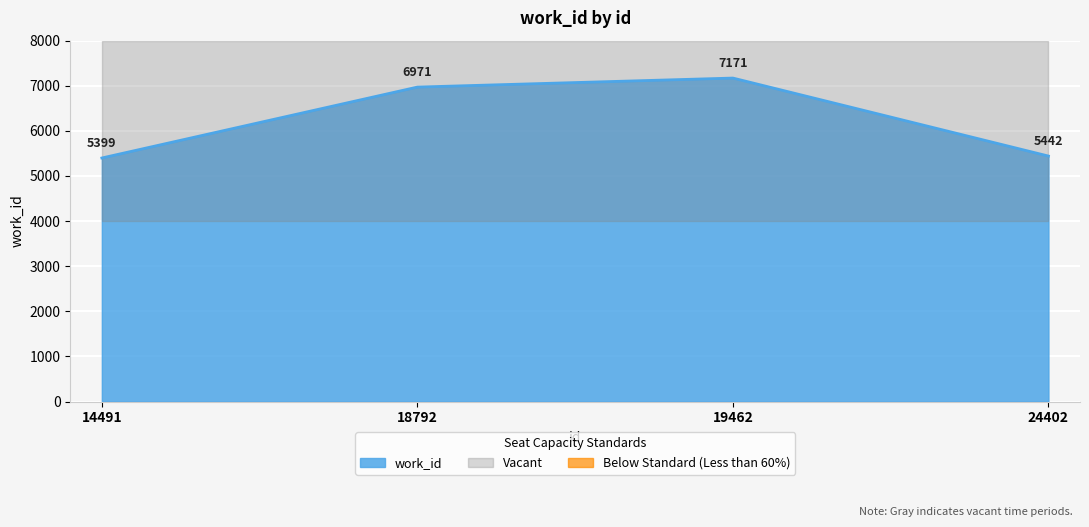

At which category does the data reach its first local peak?

19462